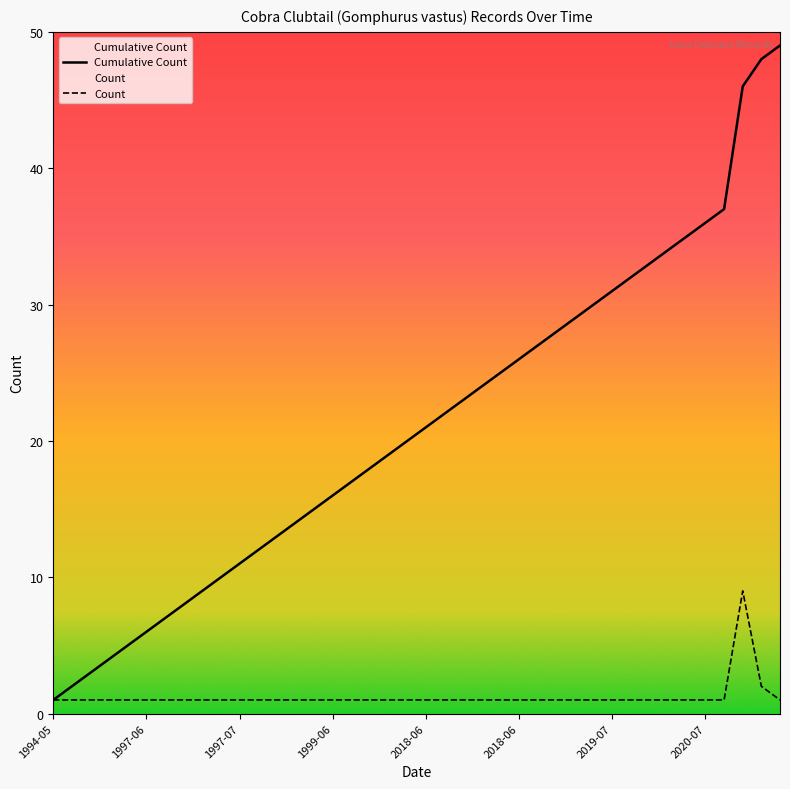

The value of Count at 37 is 14. True or false?

False